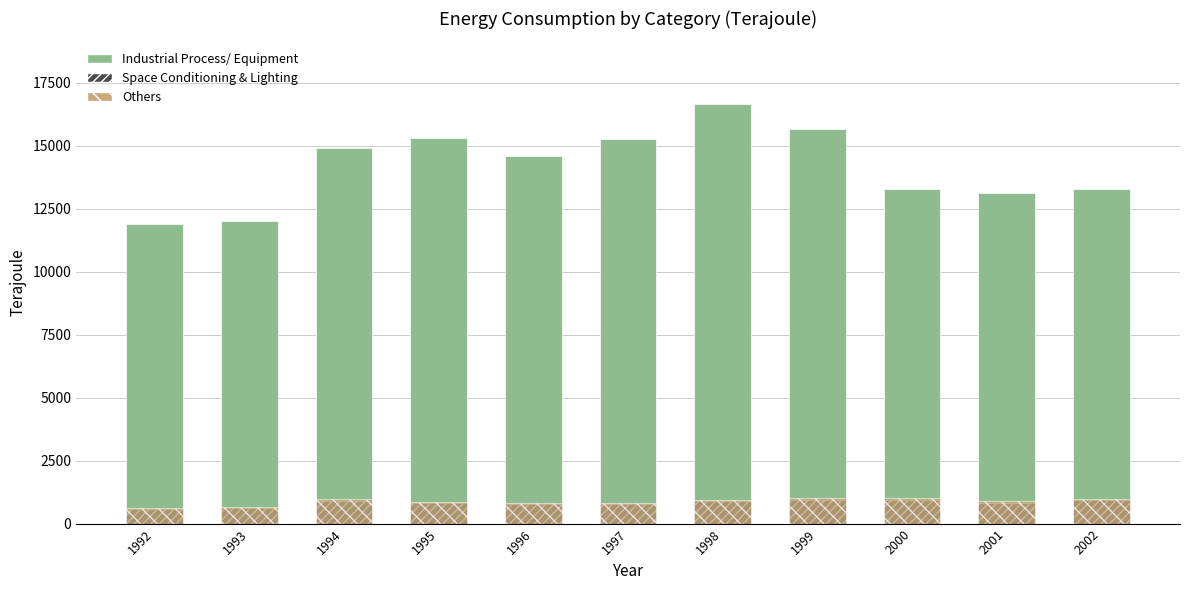

The value of Industrial Process/ Equipment at 2001 is 18846. True or false?

False